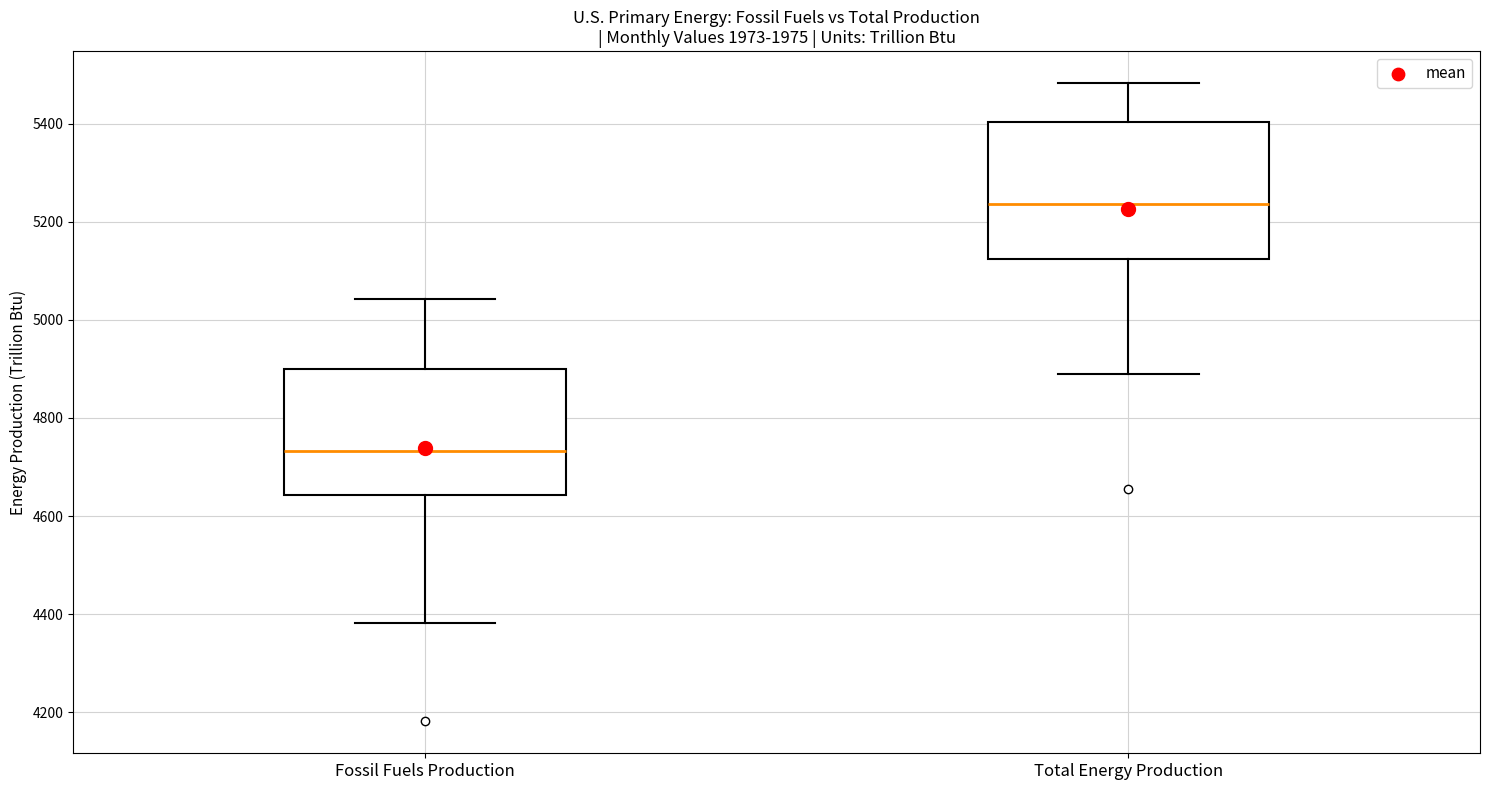

Reading left to right, transcribe this box plot: for each box, give where its median line is, the range the box spans, and where its two whiskers end, as read against the y-axis. The values are not printed on the chart, so give them approximately, as read against the axis.

Fossil Fuels Production: median 4740, box 4640 to 4900, whiskers 4380 to 5040
Total Energy Production: median 5240, box 5120 to 5400, whiskers 4900 to 5480